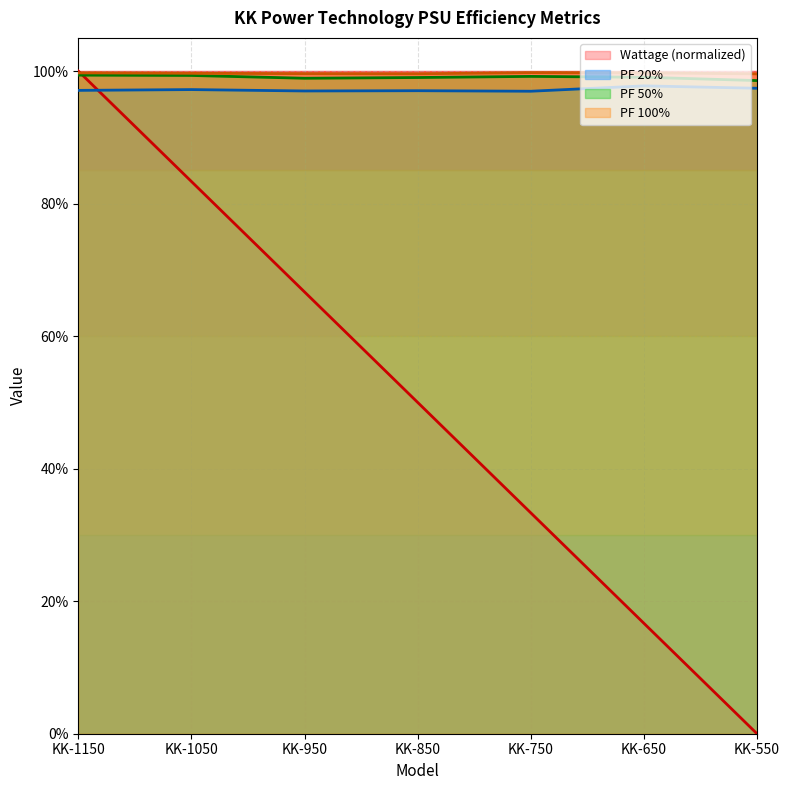

True or false: PF 100% and PF 20% cross at least once.

False